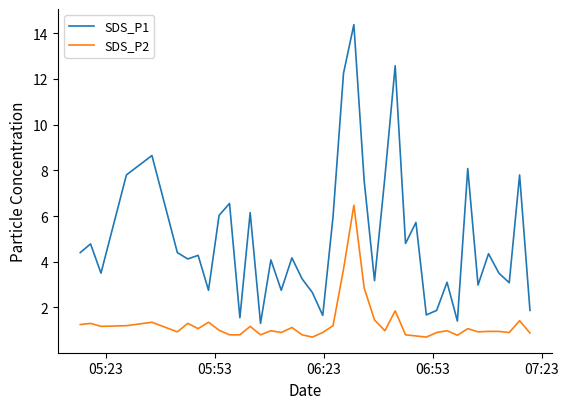

Which series has the largest range (max minus min)?

SDS_P1